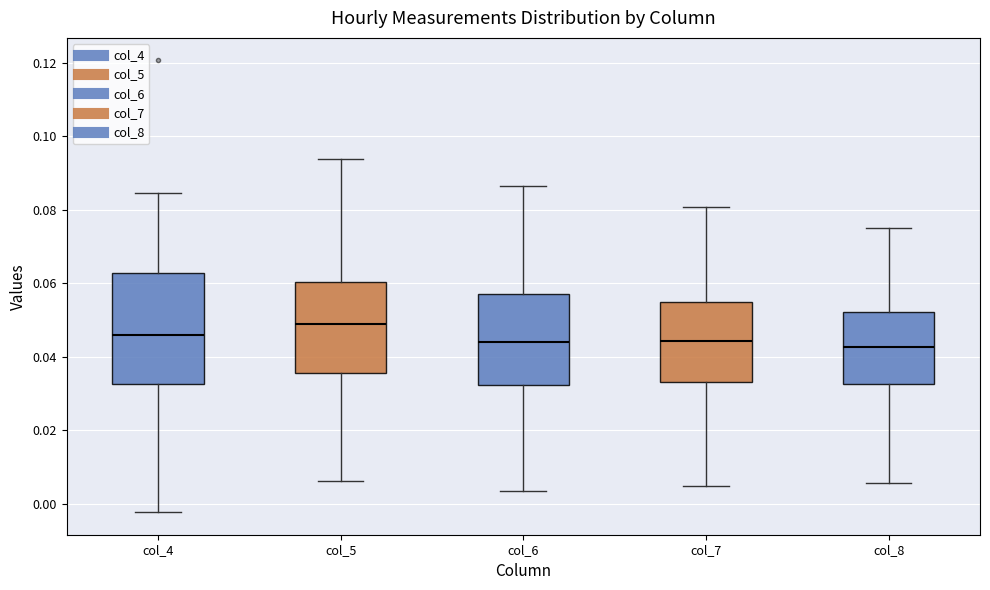

Reading left to right, read every box against the y-axis: the position of its median line, the range the box covers, and the ends of its whiskers. The values are not printed on the chart, so give them approximately, as read against the axis.

col_4: median 0.046, box 0.032 to 0.062, whiskers -0.002 to 0.084
col_5: median 0.048, box 0.036 to 0.060, whiskers 0.006 to 0.094
col_6: median 0.044, box 0.032 to 0.058, whiskers 0.004 to 0.086
col_7: median 0.044, box 0.034 to 0.054, whiskers 0.004 to 0.080
col_8: median 0.042, box 0.032 to 0.052, whiskers 0.006 to 0.074